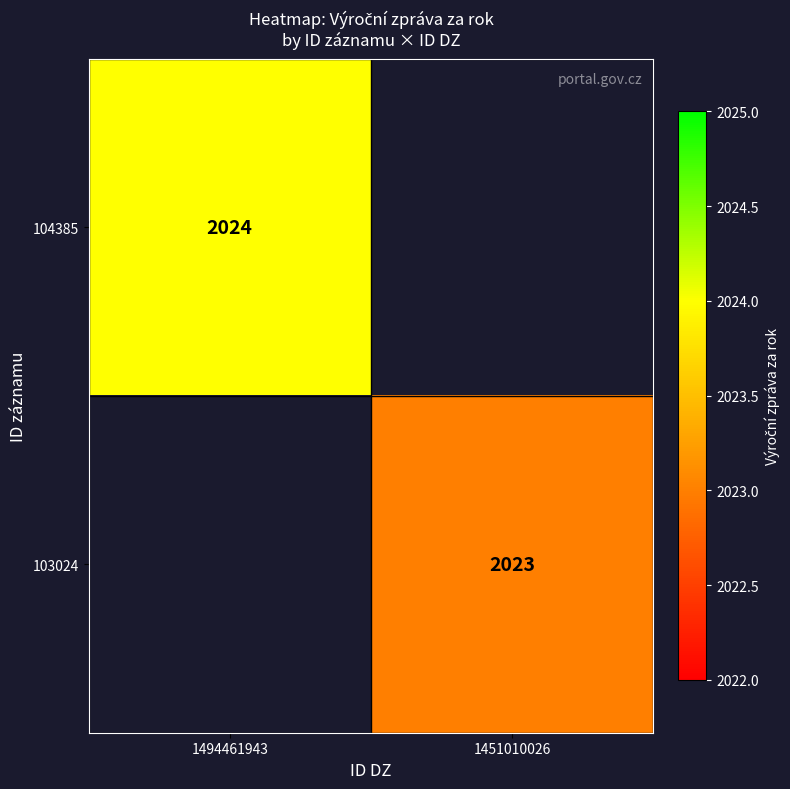

Is it true that 104385 equals 459 at 1494461943?

False